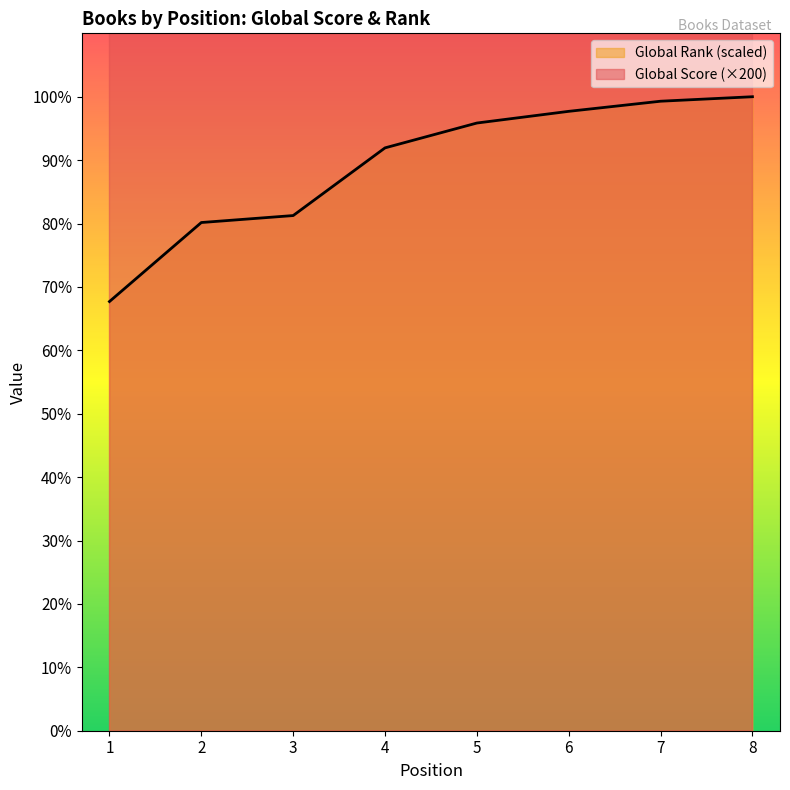

True or false: Global Rank (scaled) has more than 1 interior local peaks.

False